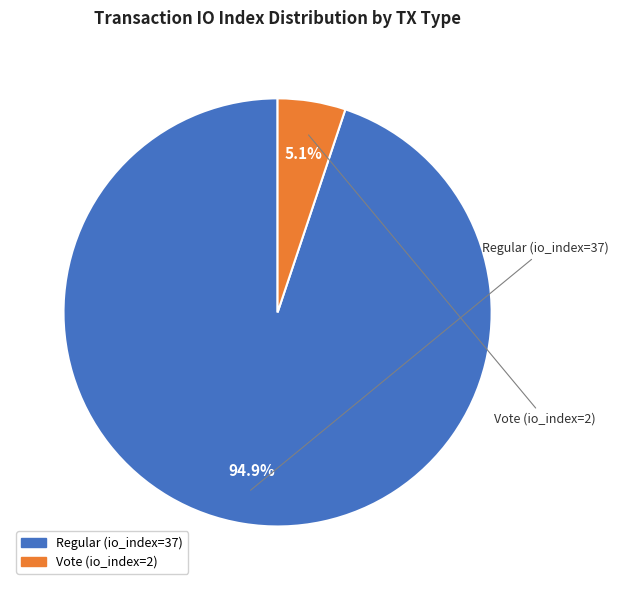

To the nearest percent, what portion does Regular (io_index=37) represent?

95%